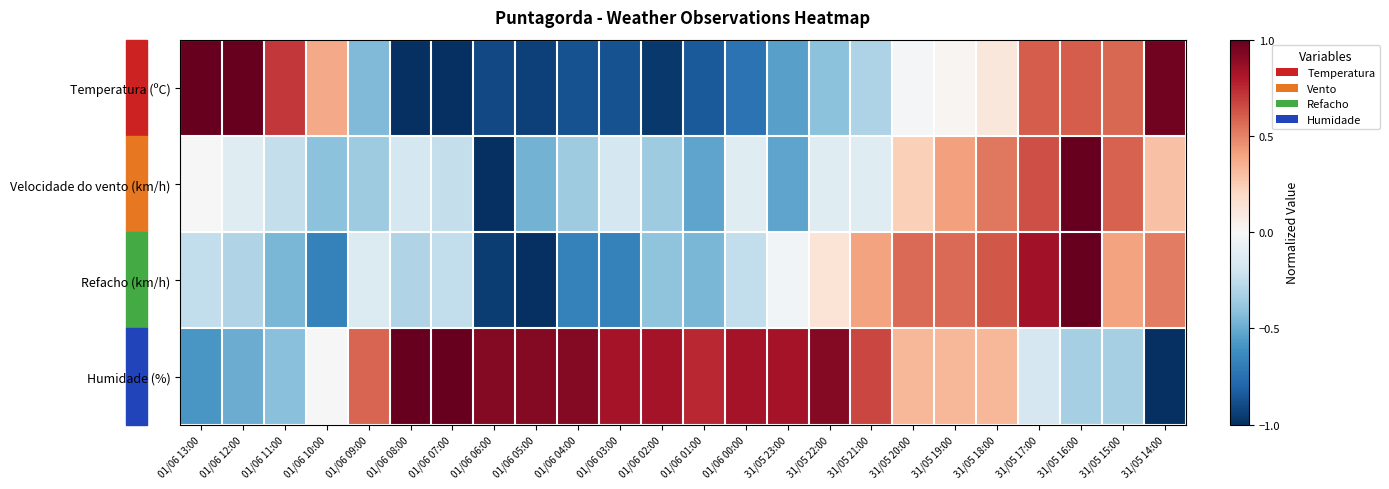

Between 01/06 05:00 and 01/06 03:00, which series saw the biggest shift?

Refacho (km/h)